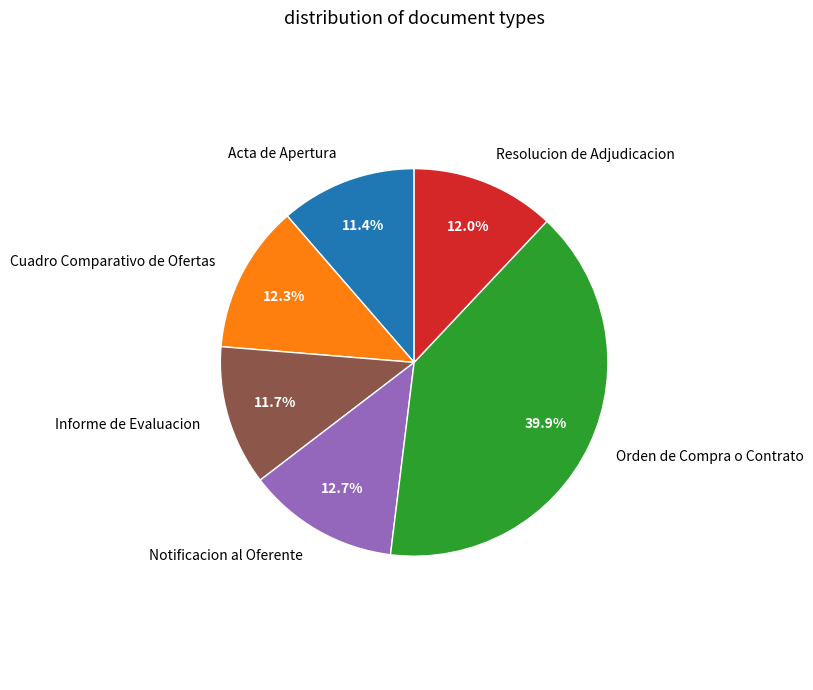

Count the number of slices in the pie.

6